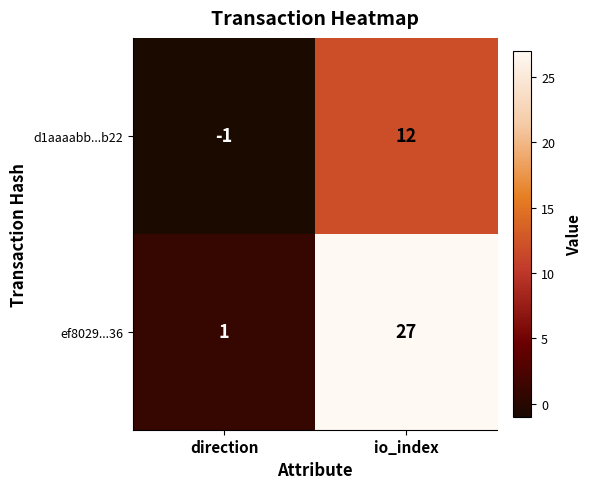

Which series has the largest range (max minus min)?

ef8029...36